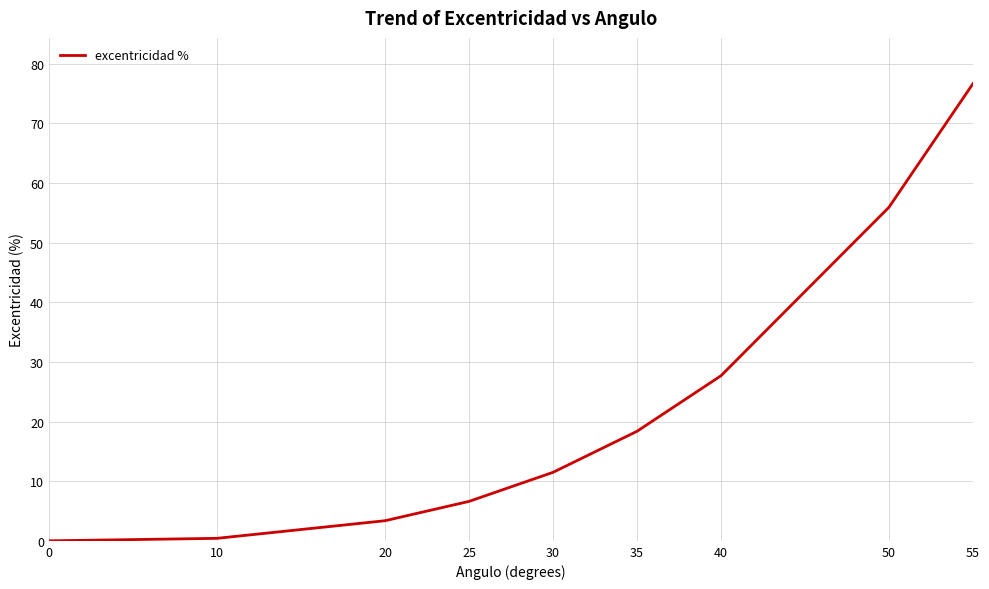

What is the sum of all values?

200.6